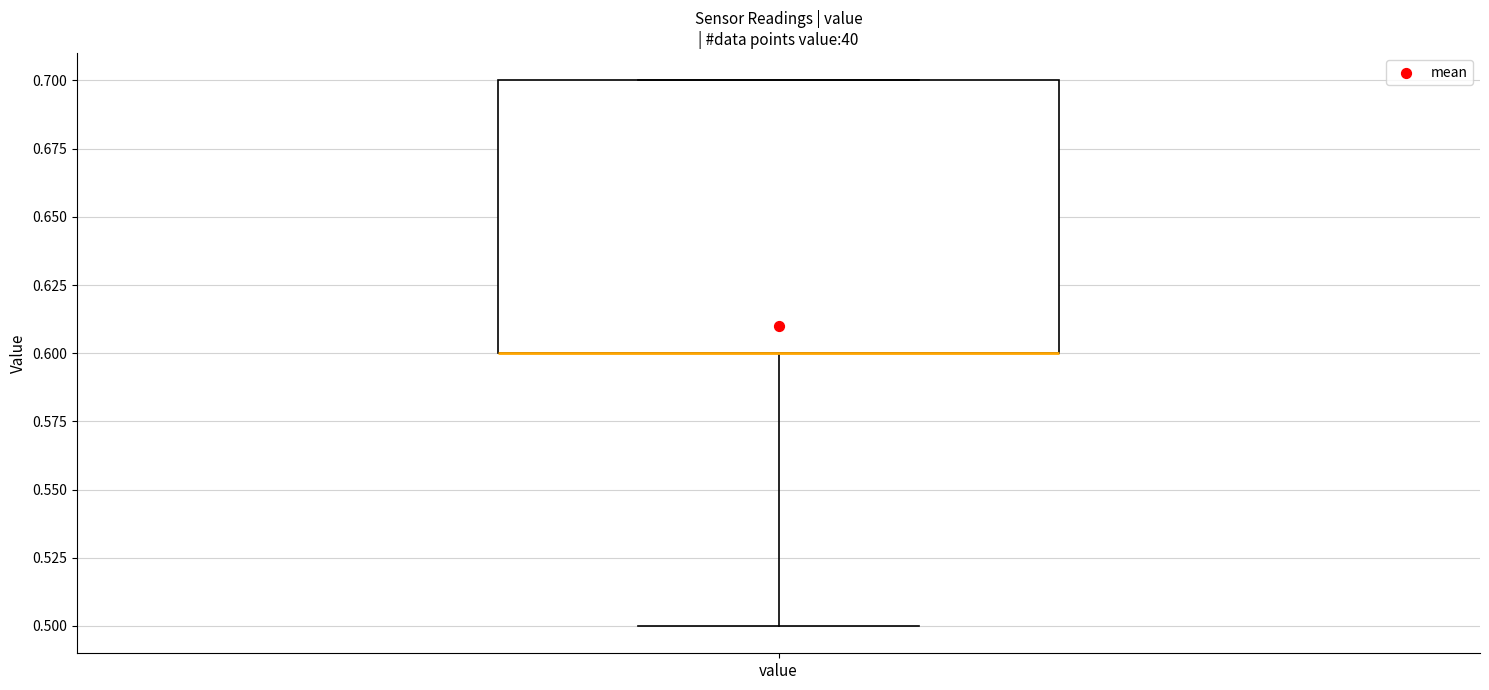

Read this box plot against the y-axis: the position of the median line, the range covered by the box, and the ends of both whiskers. The values are not printed on the chart, so give them approximately, as read against the axis.

median 0.6 (drawn on the box's lower edge), box 0.6 to 0.7, whiskers 0.5 to 0.7